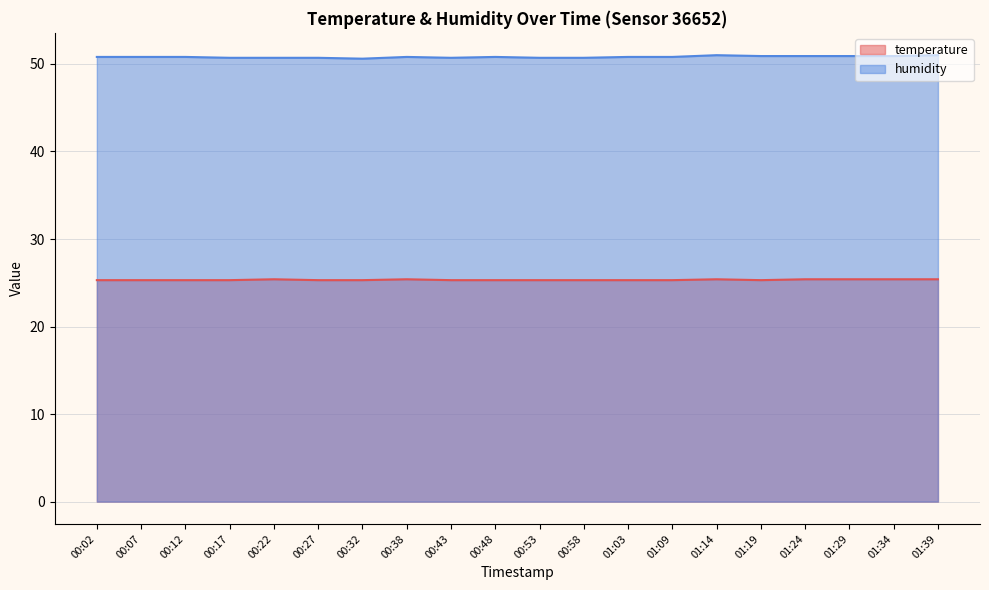

What is the total value across all series at 00:22?

76.1